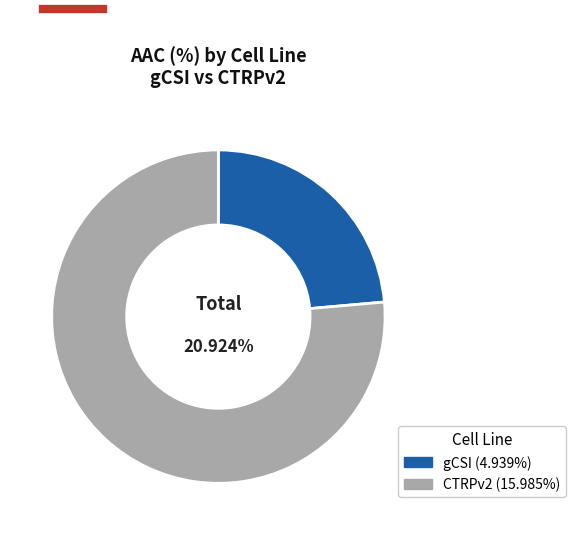

How much of the chart is everything except CTRPv2?

23.6%